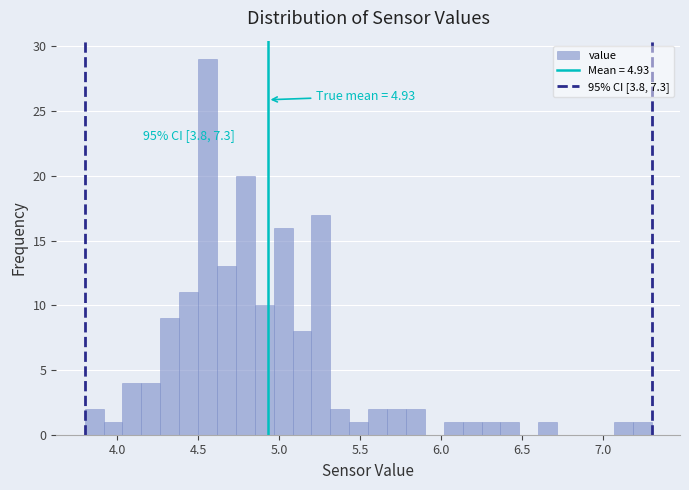

Read against the x-axis, roughly where is the centre of the tallest bar?

4.55